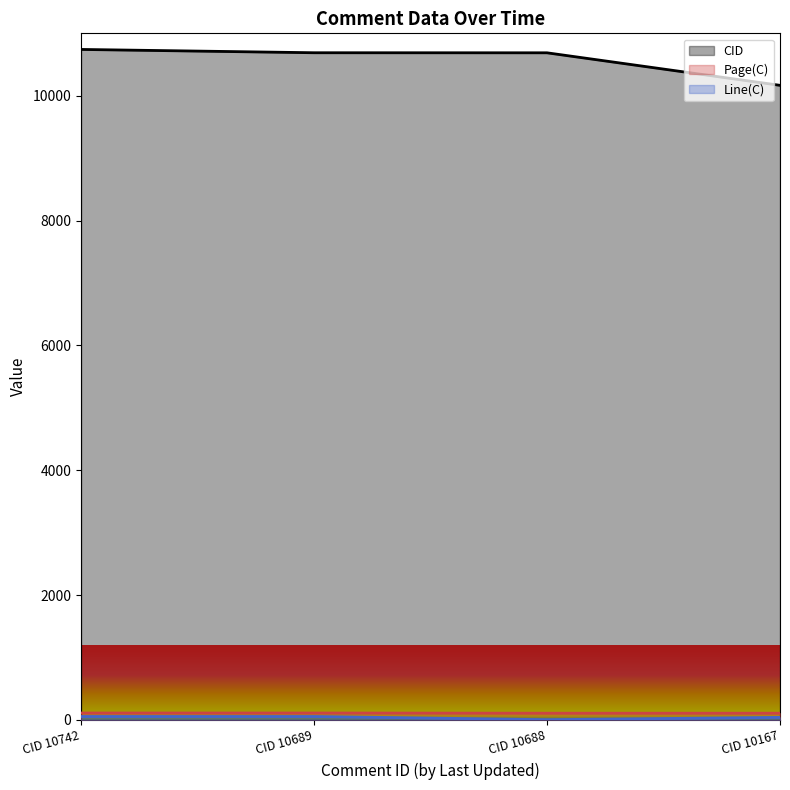

What is the difference between the maximum and minimum values in the Line(C) series?

51